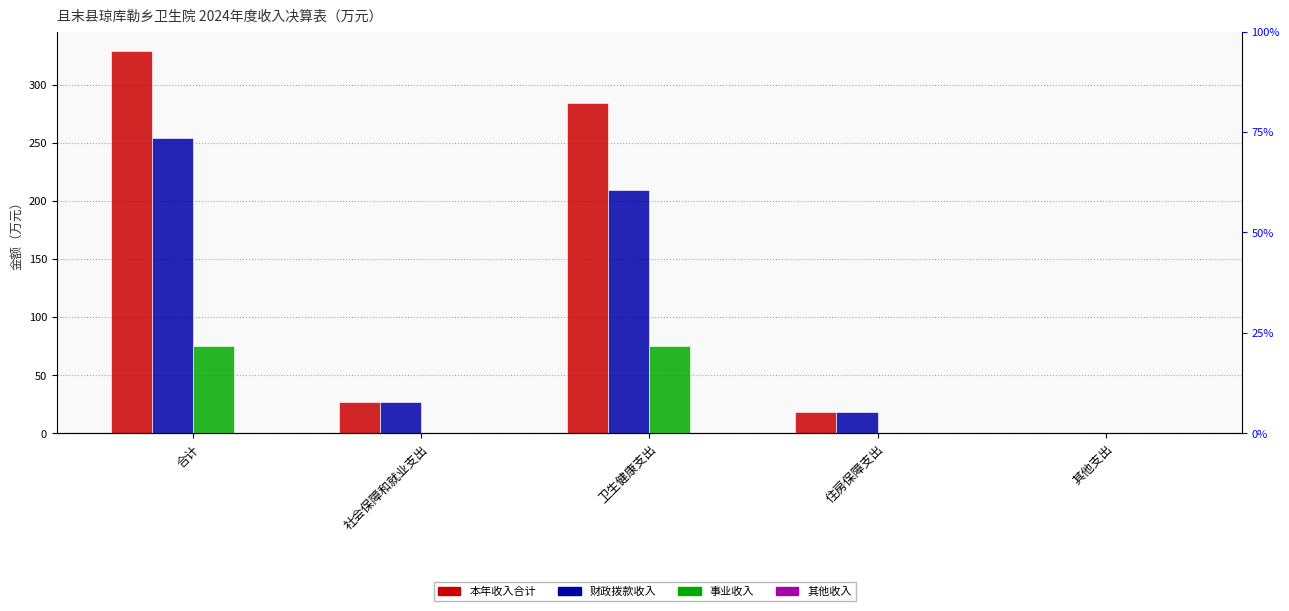

What is the label of the 1st bar from the right?

其他支出